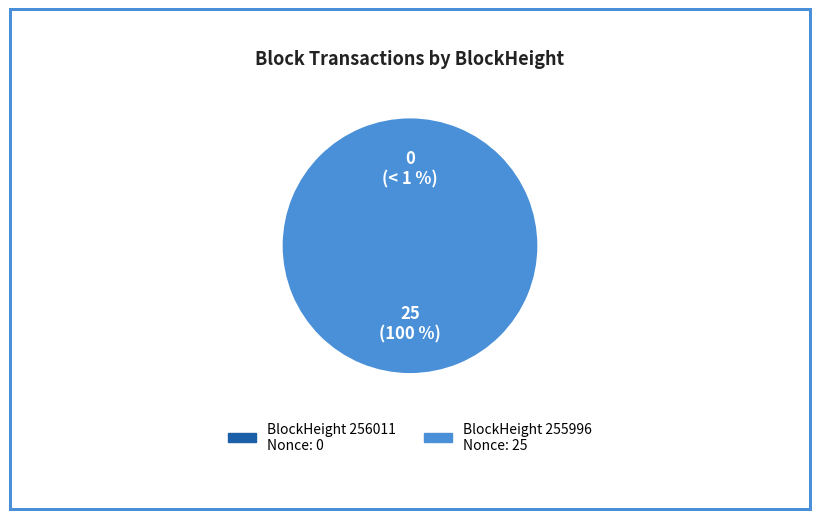

To the nearest percent, what is the difference between the largest and smallest slice percentages?

100%